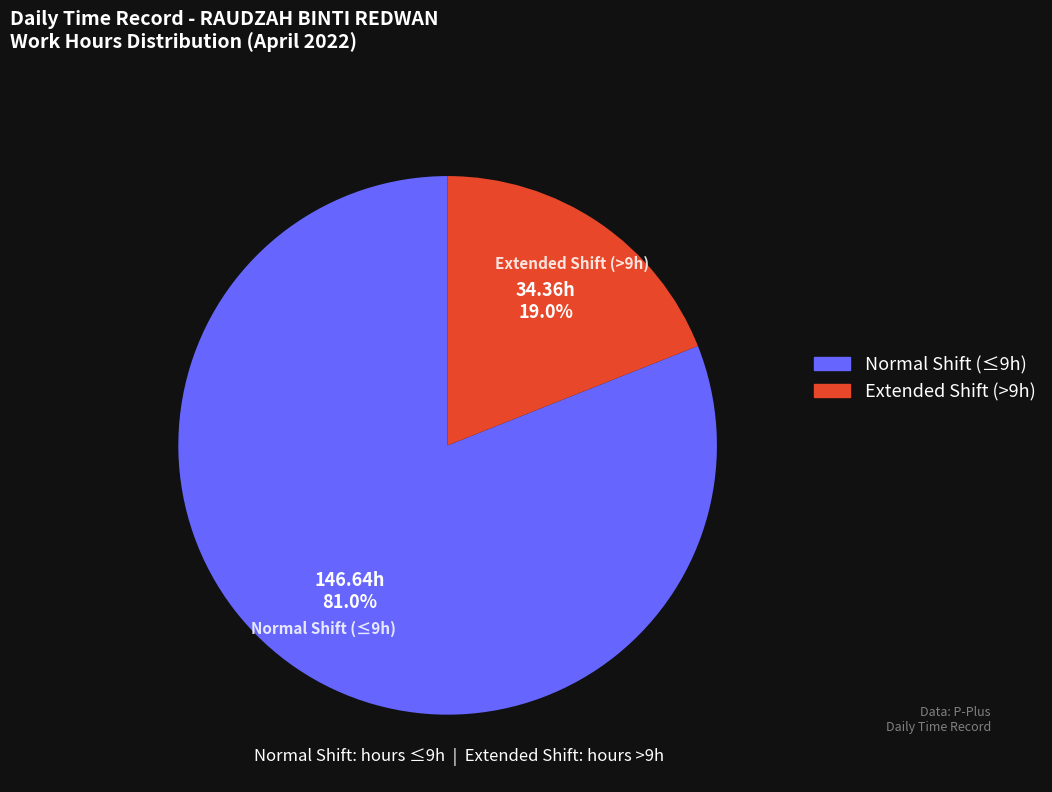

Does any single category account for the majority?

Yes